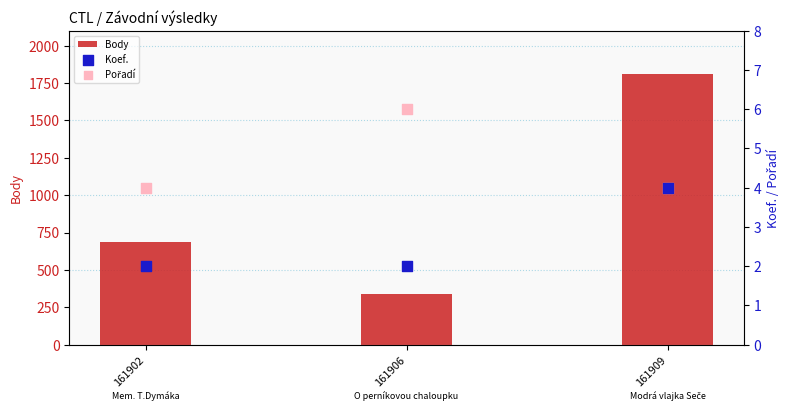

Which series contains the lowest Y value?

Koef.